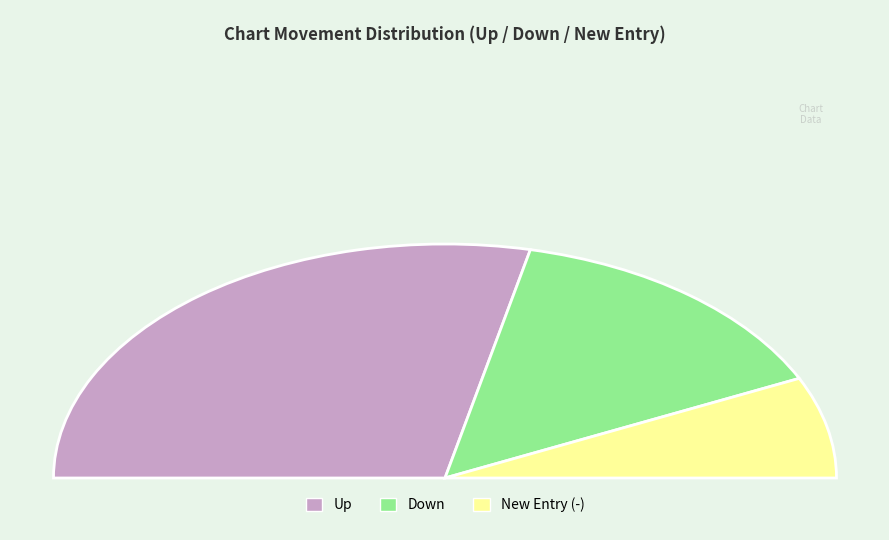

Between - and up, which is larger?

up